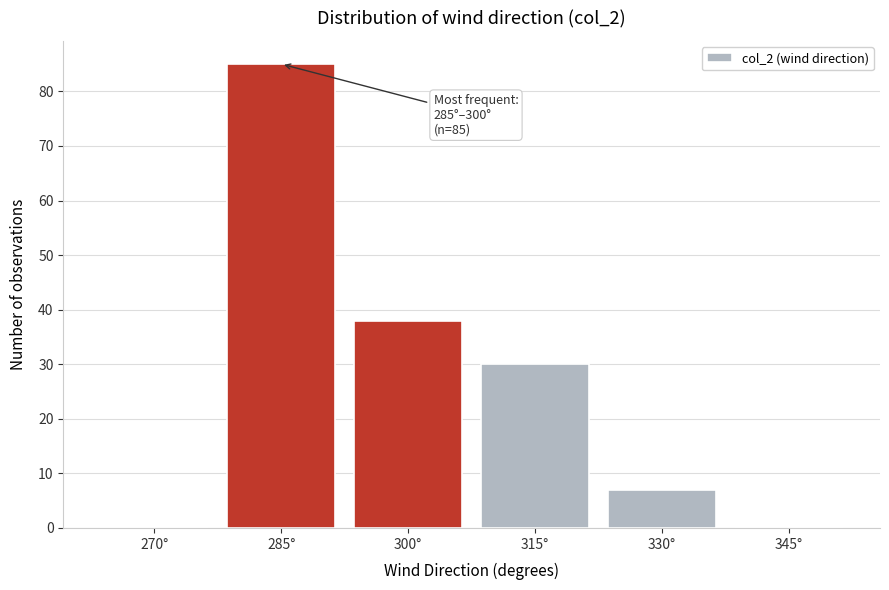

Reading right to left, what are all the values shown in this chart?

345°=0	330°=7	315°=30	300°=38	285°=85	270°=0